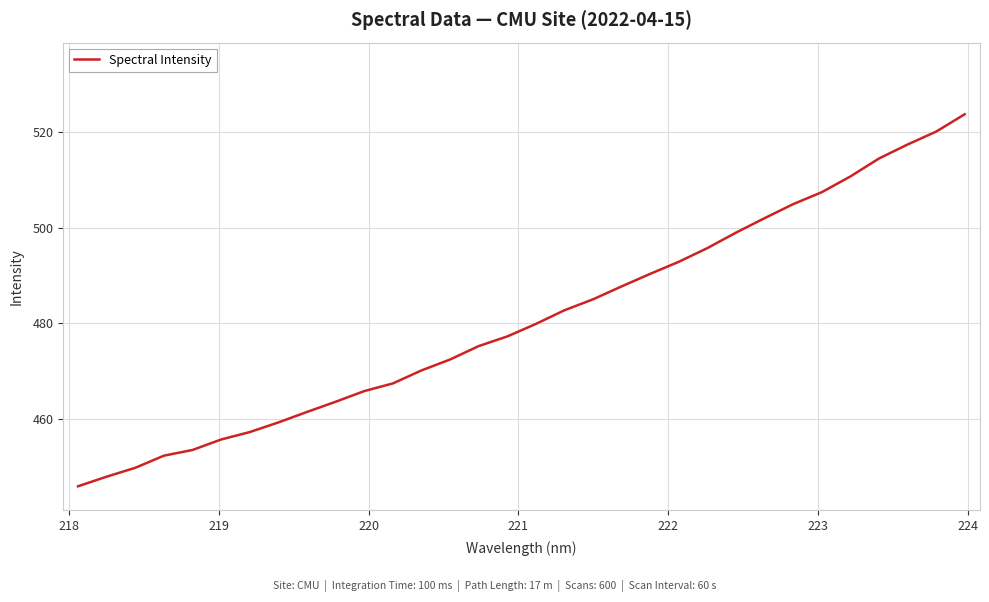

True or false: the data has more than 0 interior local peaks.

False